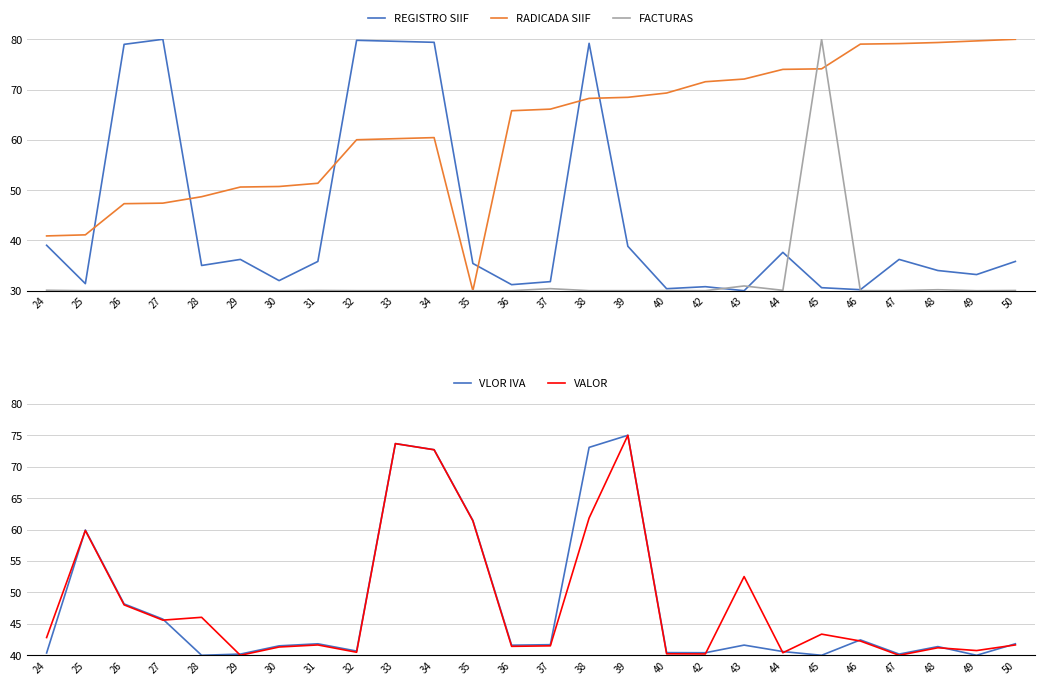

Does the chart have visible grid lines?

Yes